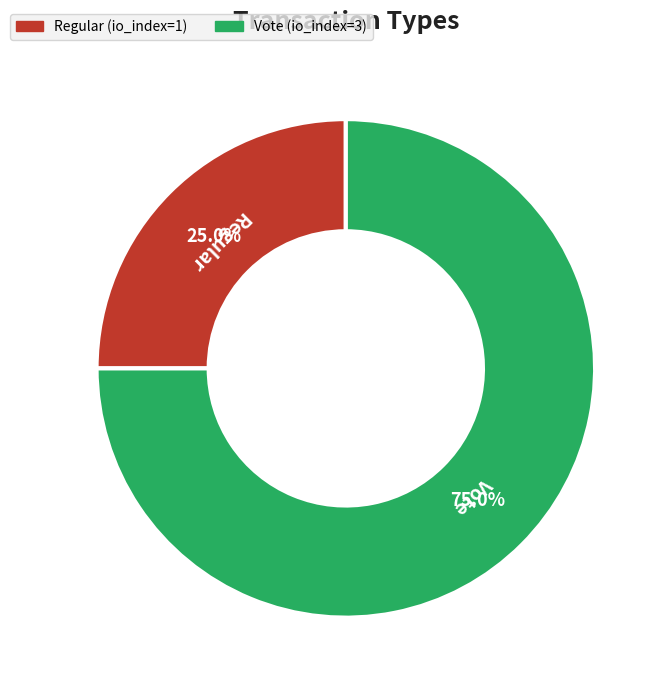

What is the ratio of the value at Vote to the value at Regular?

3.0